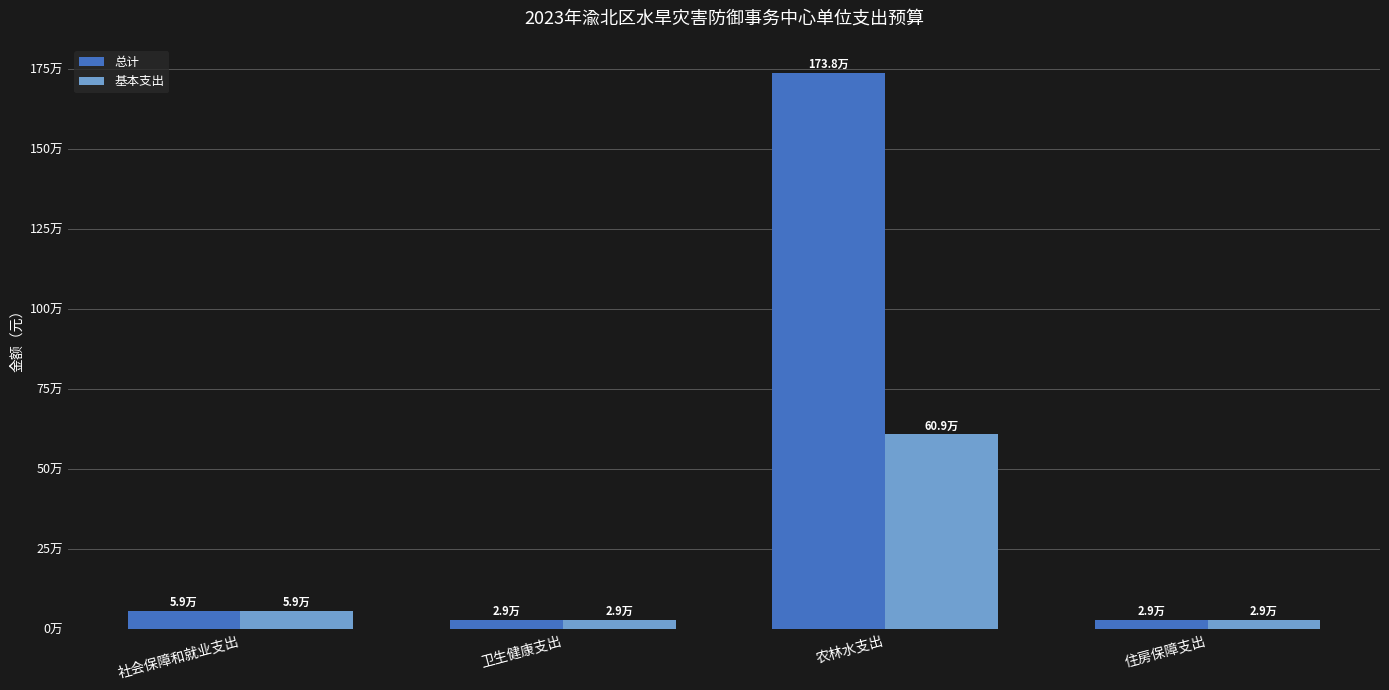

What is the difference between the maximum and minimum values in the 基本支出 series?

579904.7